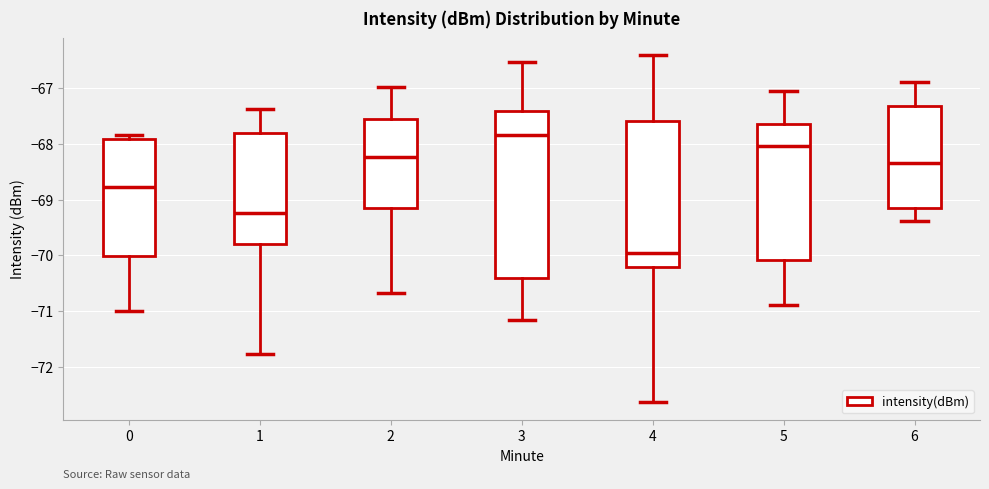

Reading left to right, transcribe this box plot: for each box, give where its median line is, the range the box spans, and where its two whiskers end, as read against the y-axis. The values are not printed on the chart, so give them approximately, as read against the axis.

0: median -68.8, box -70.0 to -67.9, whiskers -71.0 to -67.8
1: median -69.2, box -69.8 to -67.8, whiskers -71.8 to -67.4
2: median -68.2, box -69.1 to -67.5, whiskers -70.7 to -67.0
3: median -67.8, box -70.4 to -67.4, whiskers -71.2 to -66.5
4: median -70.0, box -70.2 to -67.6, whiskers -72.6 to -66.4
5: median -68.0, box -70.1 to -67.6, whiskers -70.9 to -67.0
6: median -68.3, box -69.2 to -67.3, whiskers -69.4 to -66.9